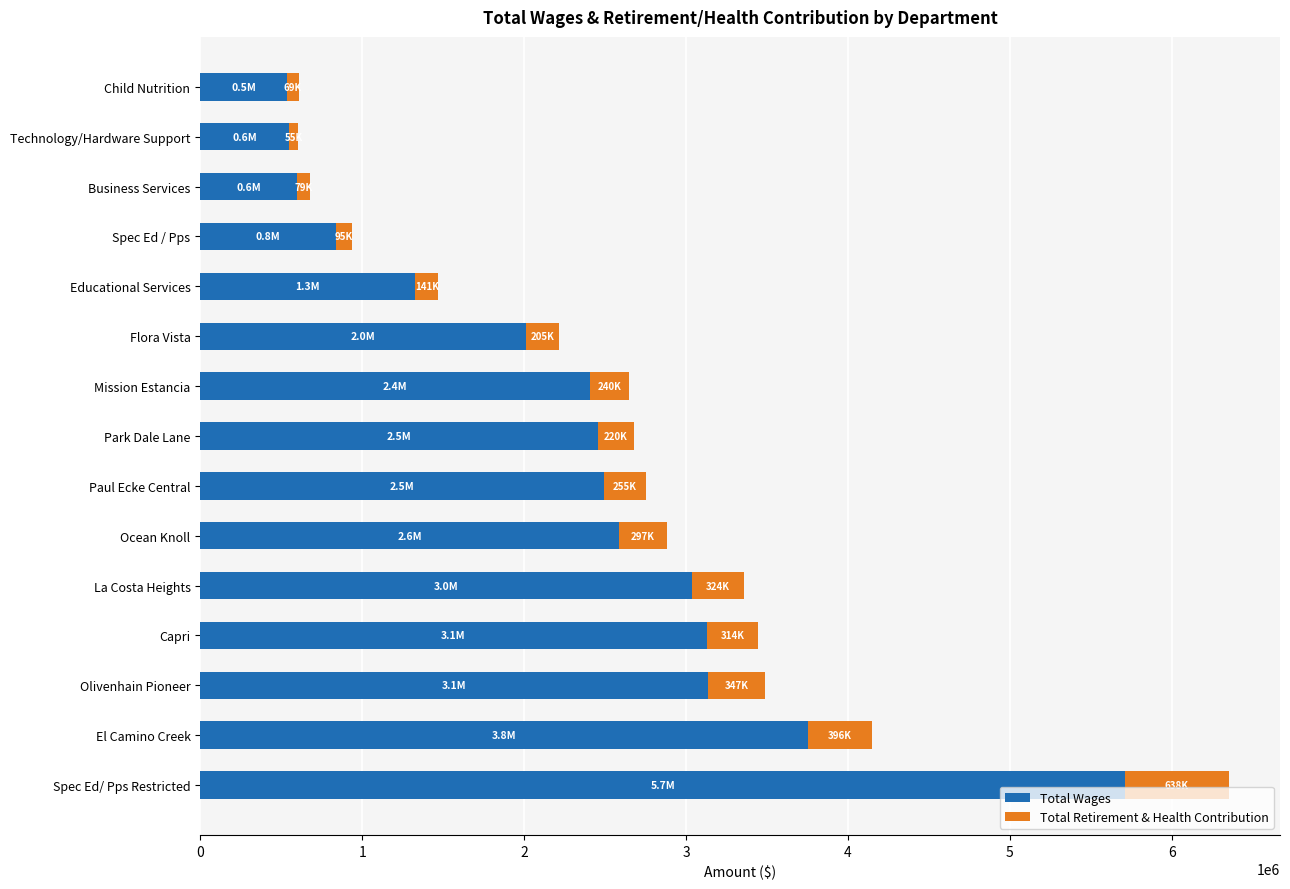

Is it true that Total Wages equals 517158 at Spec Ed / Pps?

False